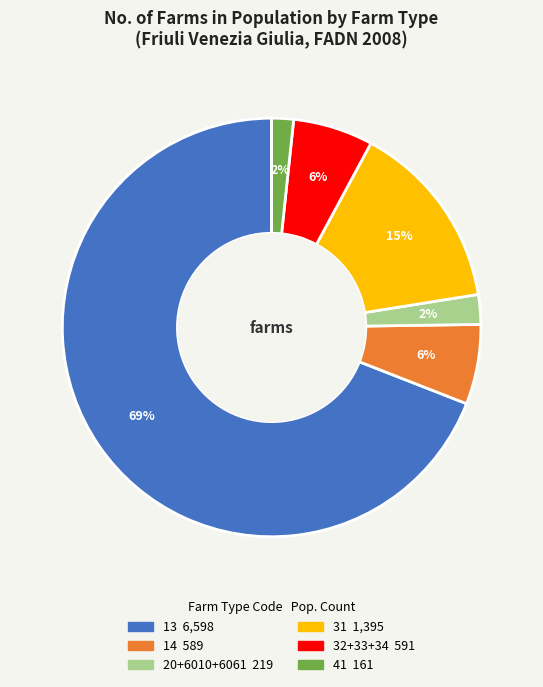

Count the number of slices in the pie.

6